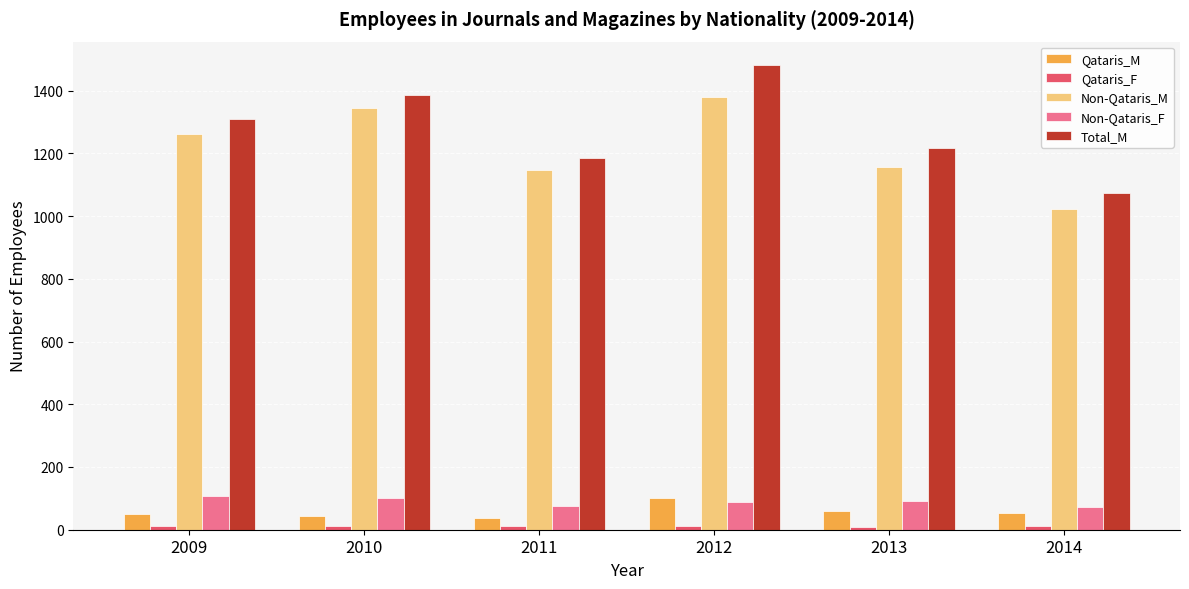

True or false: Total_M has a value of 1386 at 2010.

True